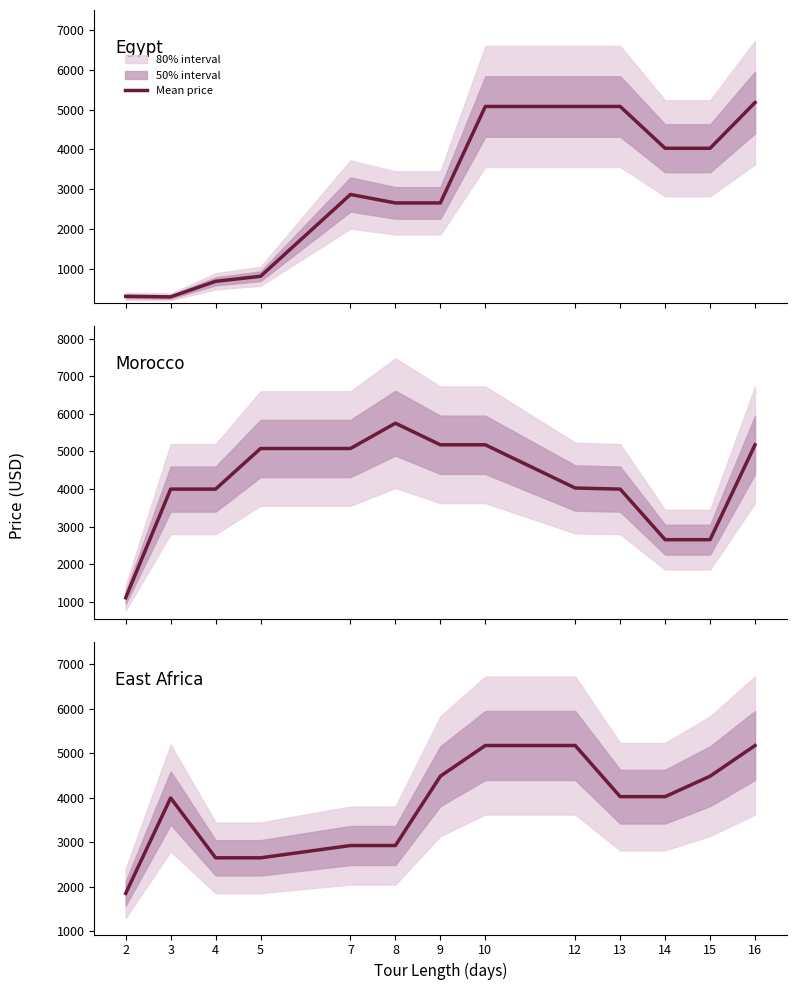

Rank the series by their maximum value, from lowest to highest.

Egypt, East Africa, Morocco